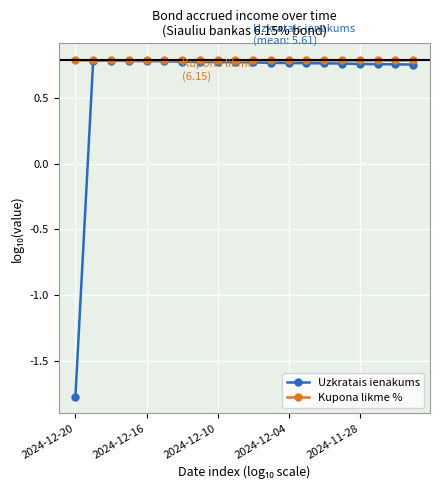

True or false: Uzkratais ienakums has more than 0 points higher than both neighbors.

True